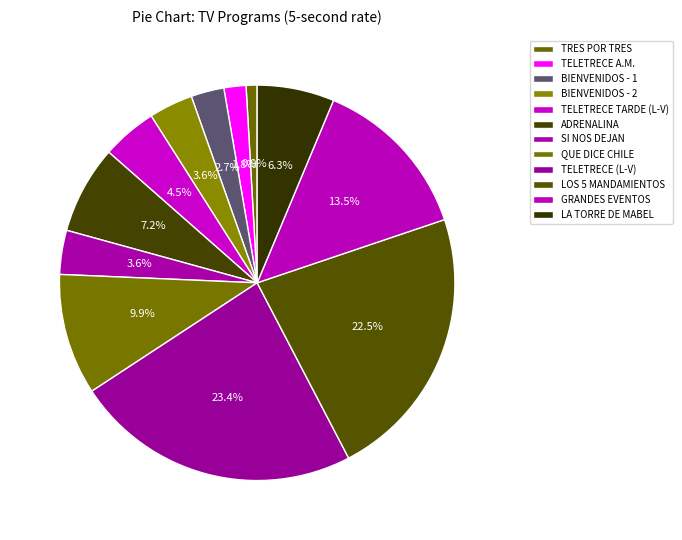

How much of the chart is everything except TELETRECE TARDE (L-V)?

95.5%